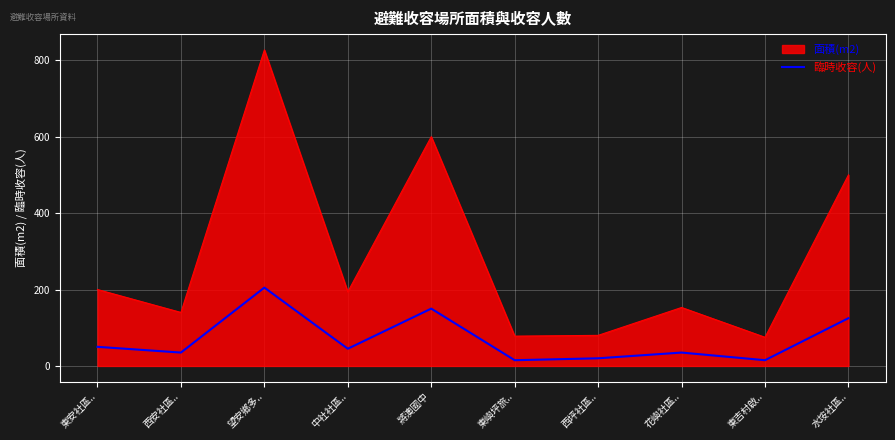

How many lines are shown in the chart?

2